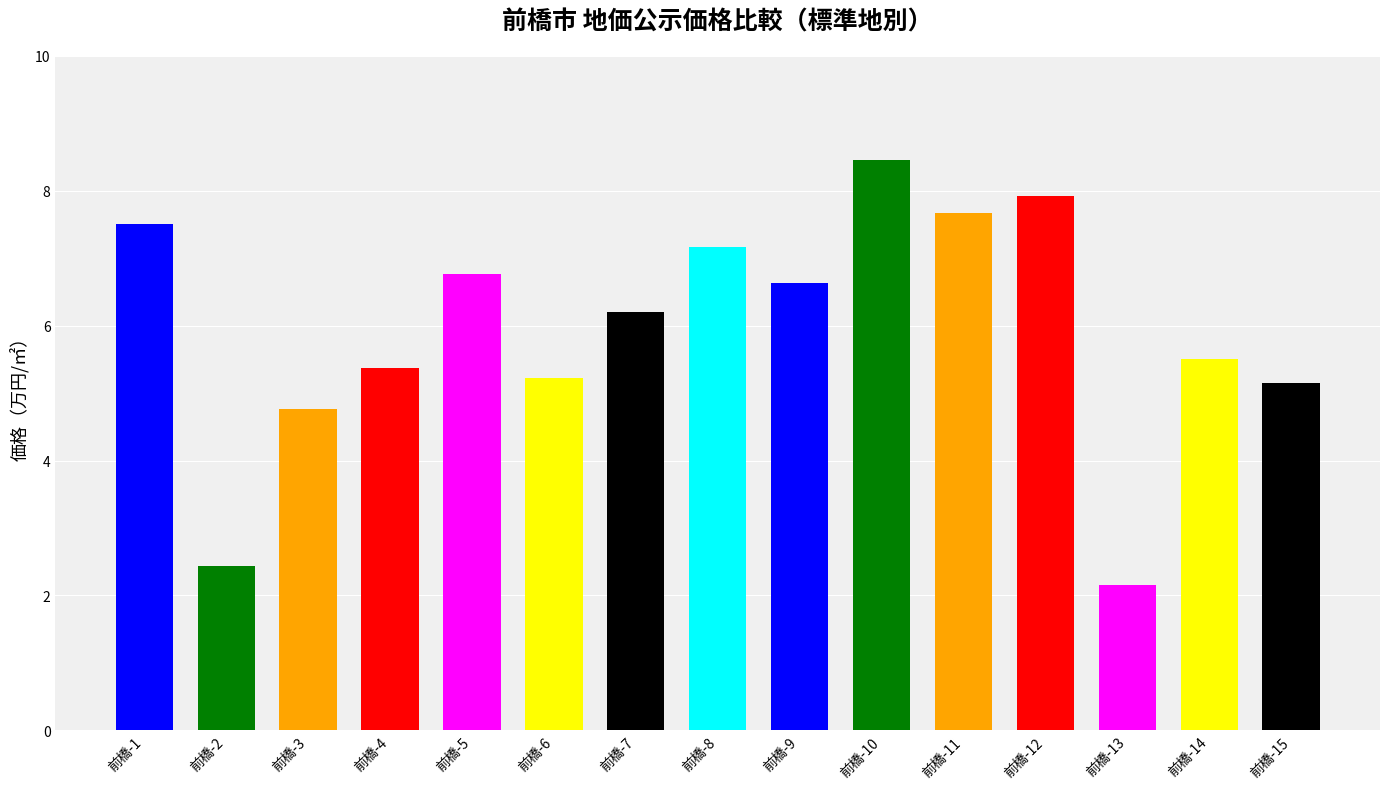

What is the sum of the values at 前橋-7 and 前橋-4?

11.6